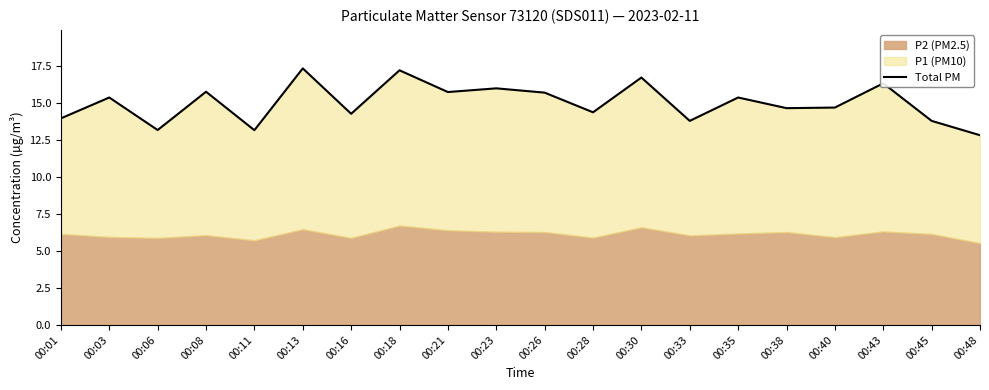

The chart shows a value of 5.7 at 00:40. True or false?

False